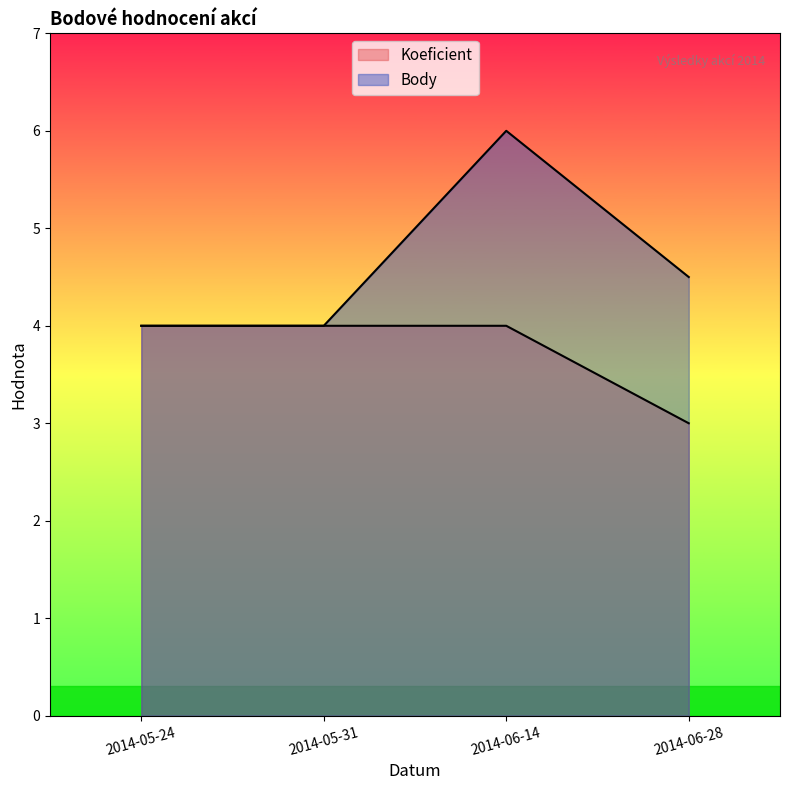

True or false: Body and Koeficient intersect in this chart.

False